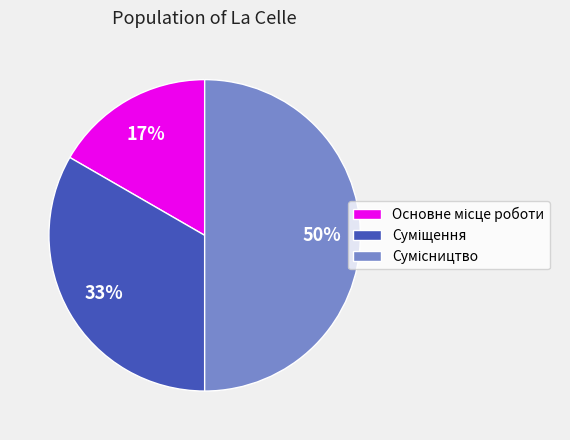

To the nearest percent, what is the difference between the largest and smallest slice percentages?

33%